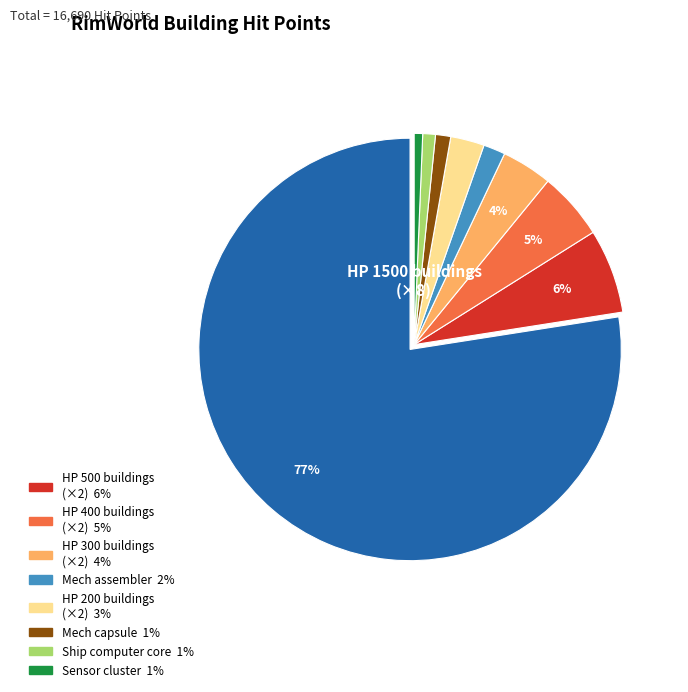

Does any single category account for the majority?

Yes